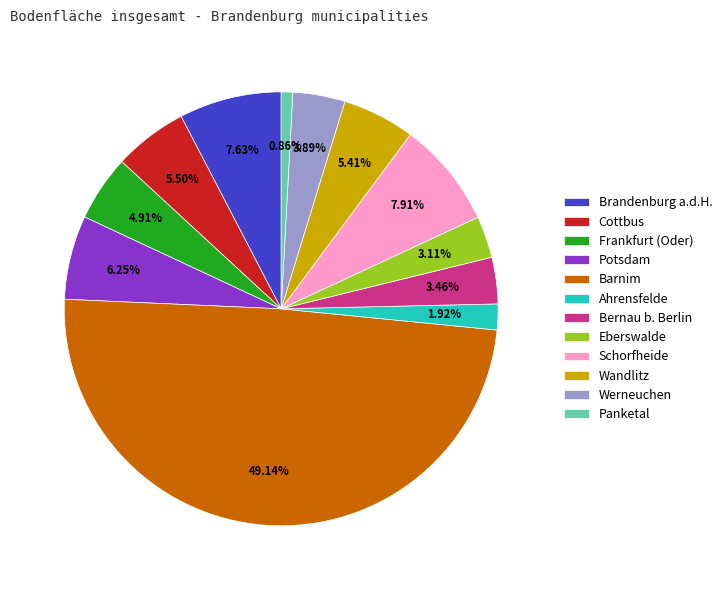

What is the ratio of the value at Werneuchen to the value at Panketal?

4.5